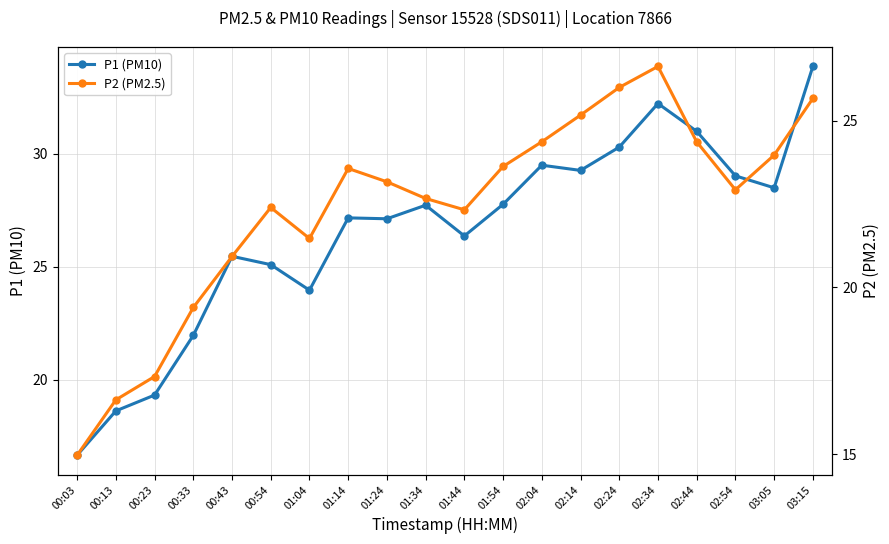

What are all the series names shown in the legend?

P1 (PM10), P2 (PM2.5)